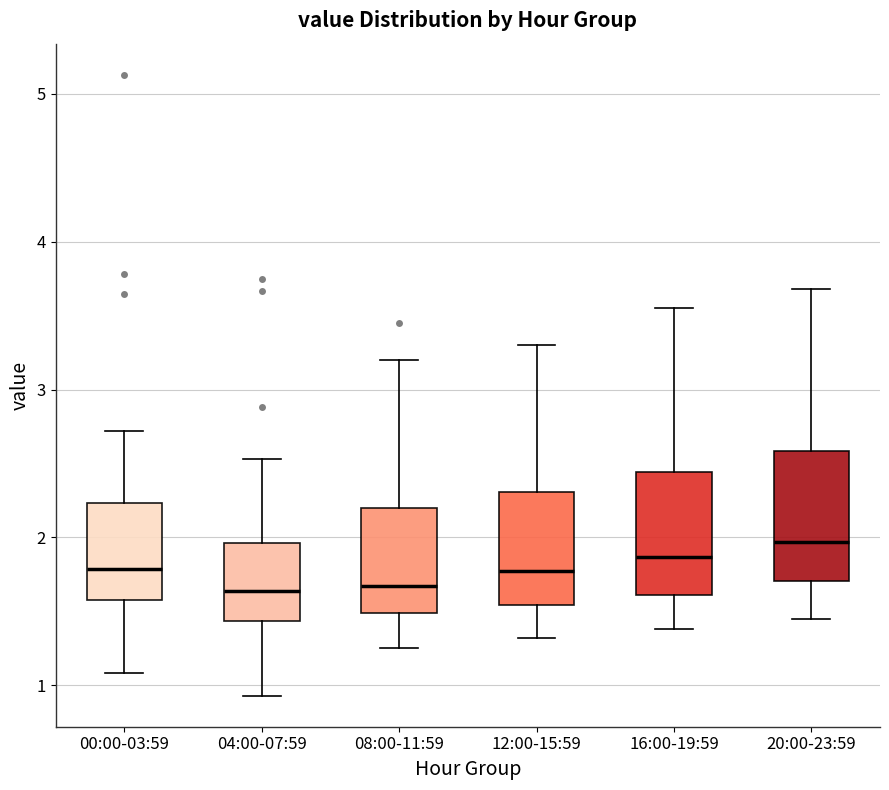

Reading left to right, transcribe this box plot: for each box, give where its median line is, the range the box spans, and where its two whiskers end, as read against the y-axis. The values are not printed on the chart, so give them approximately, as read against the axis.

00:00-03:59: median 1.8, box 1.6 to 2.2, whiskers 1.1 to 2.7
04:00-07:59: median 1.6, box 1.4 to 2.0, whiskers 0.9 to 2.5
08:00-11:59: median 1.7, box 1.5 to 2.2, whiskers 1.3 to 3.2
12:00-15:59: median 1.8, box 1.5 to 2.3, whiskers 1.3 to 3.3
16:00-19:59: median 1.9, box 1.6 to 2.4, whiskers 1.4 to 3.6
20:00-23:59: median 2.0, box 1.7 to 2.6, whiskers 1.5 to 3.7